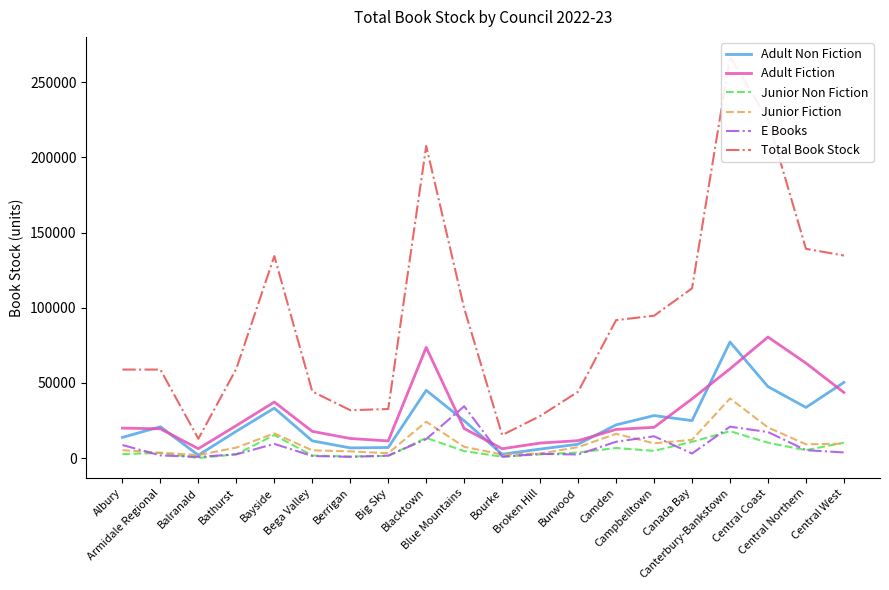

In Junior Non Fiction, how many points are lower than both neighbors (excluding endpoints)?

5